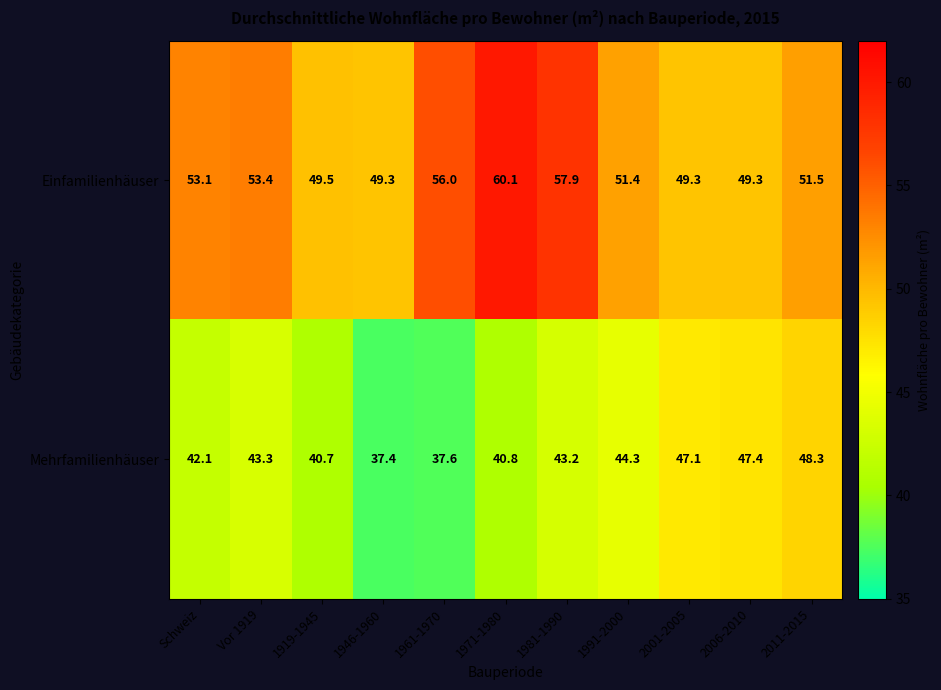

How many data points does each series have?

11